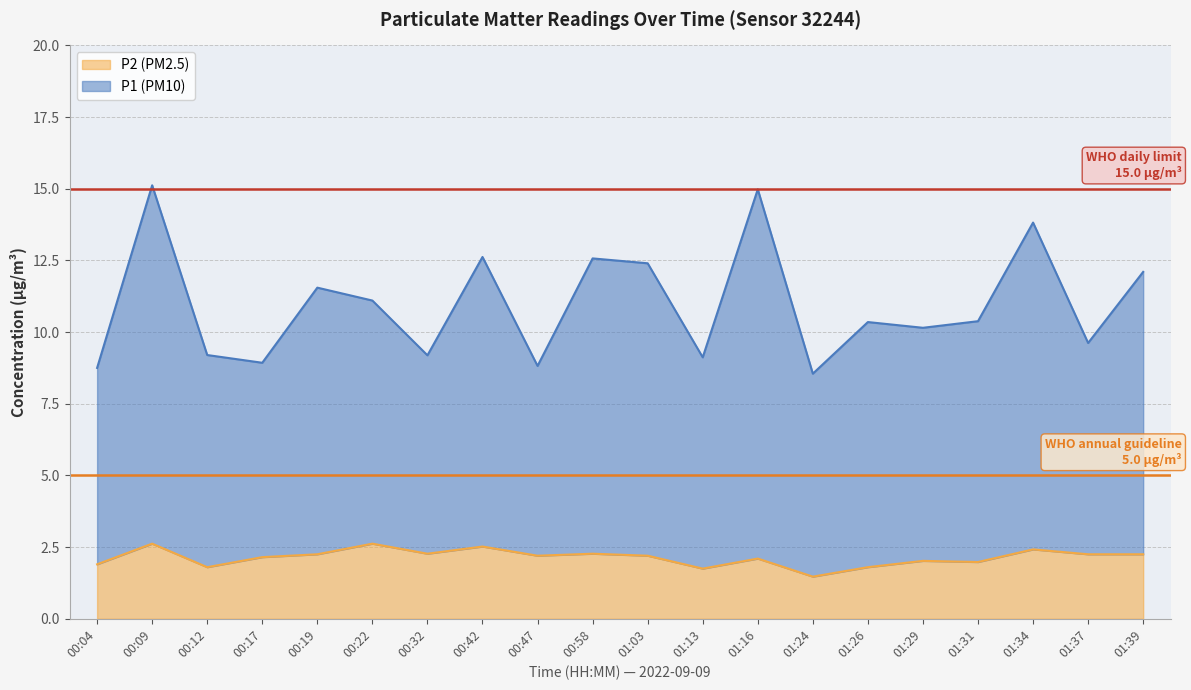

How many lines are shown in the chart?

2